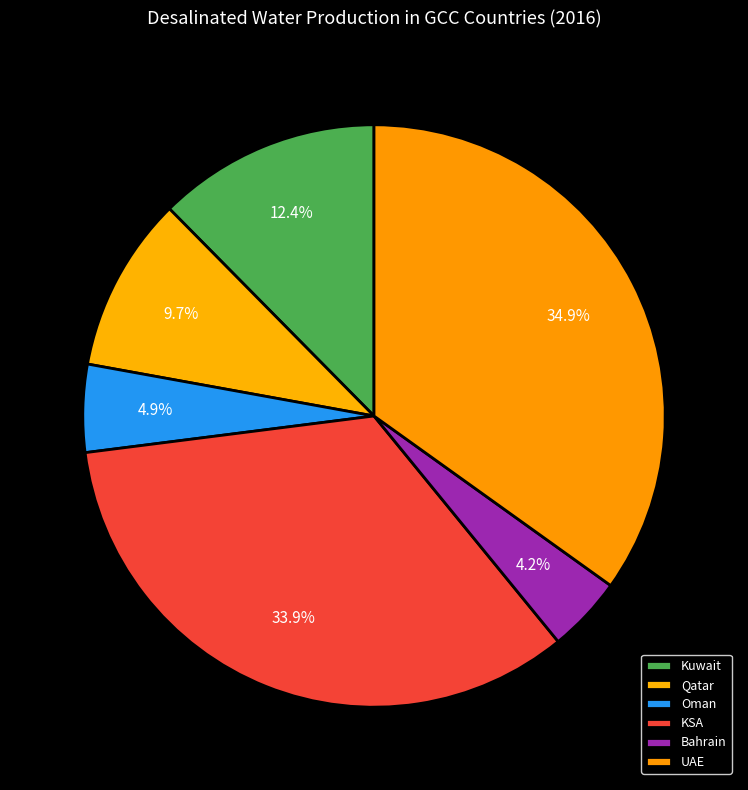

How many slices are in this pie chart?

6